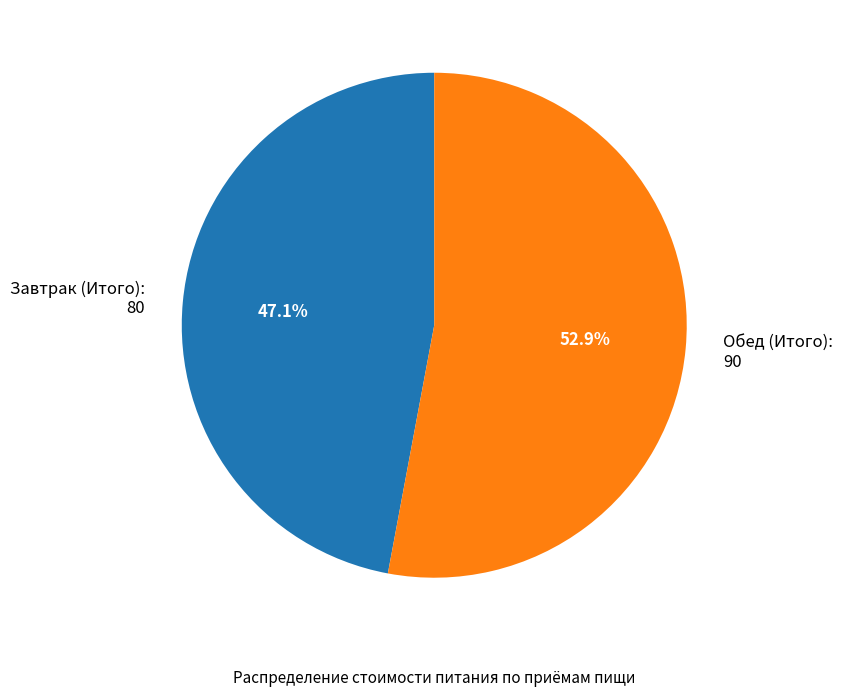

Between Завтрак (Итого) and Обед (Итого), which is larger?

Обед (Итого)